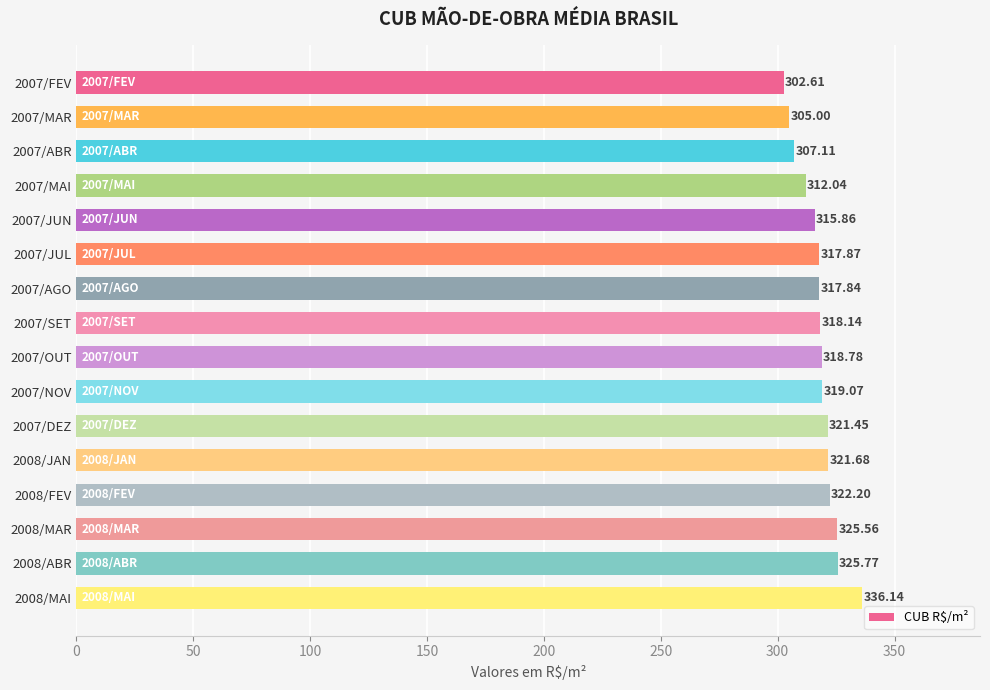

What is the difference between the second highest and second lowest values?

20.8